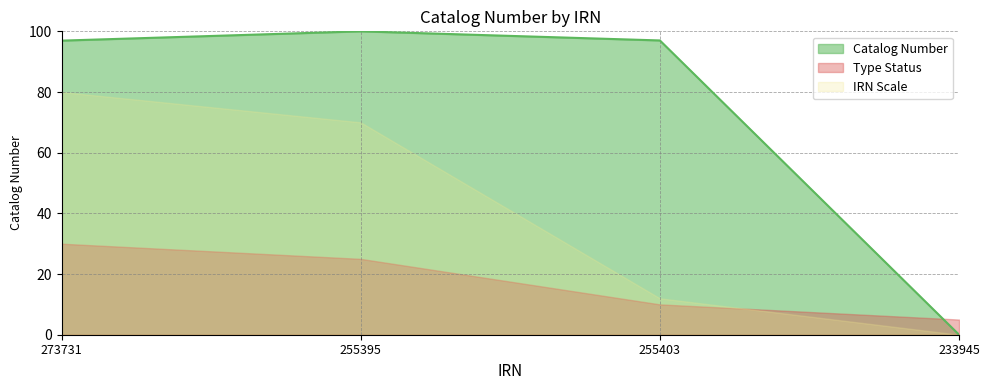

What is the difference between the values at 233945 and 255395?

100.0